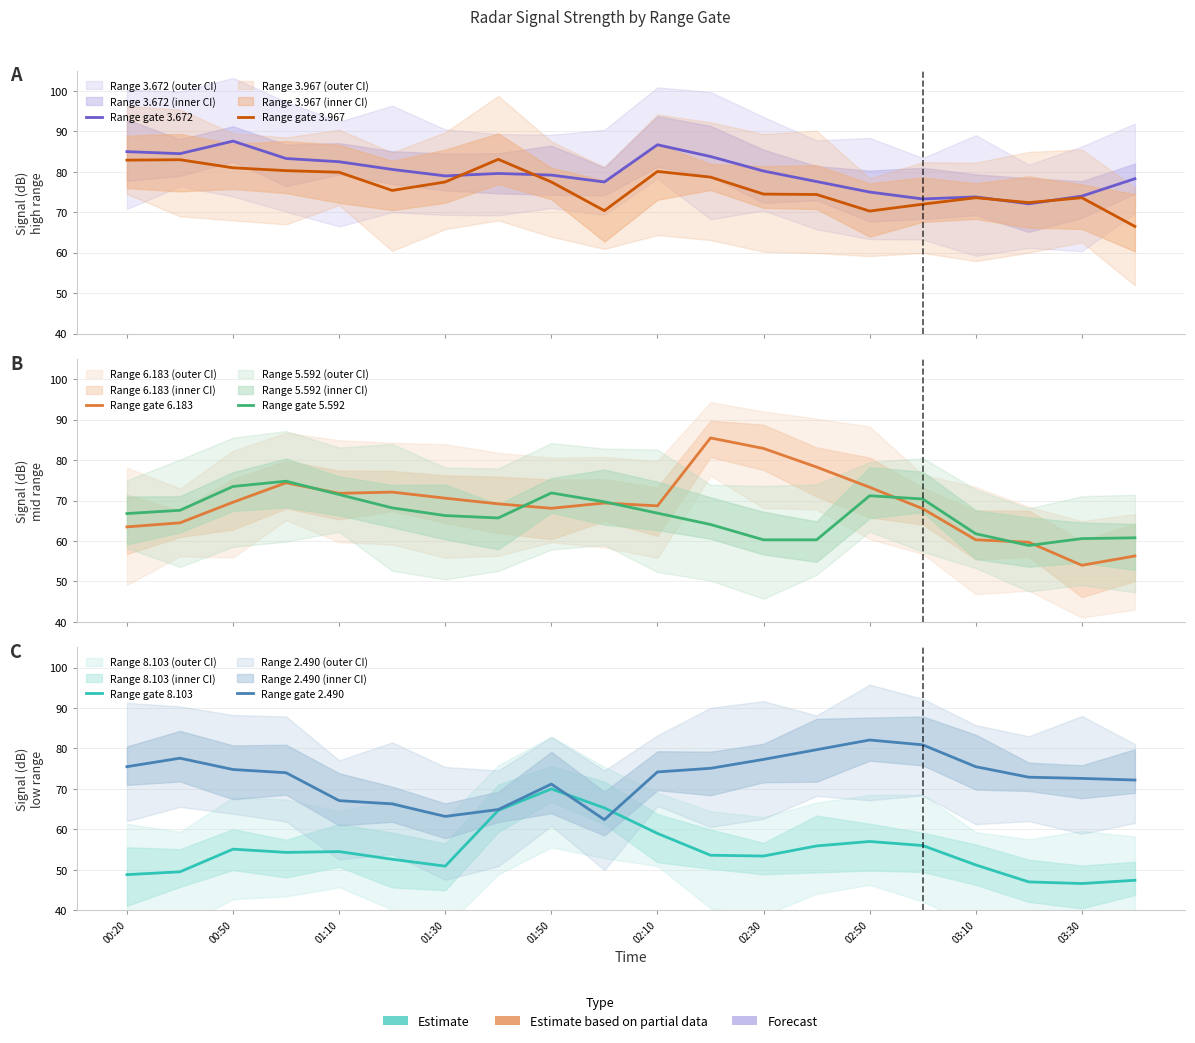

How many lines are shown in the chart?

6